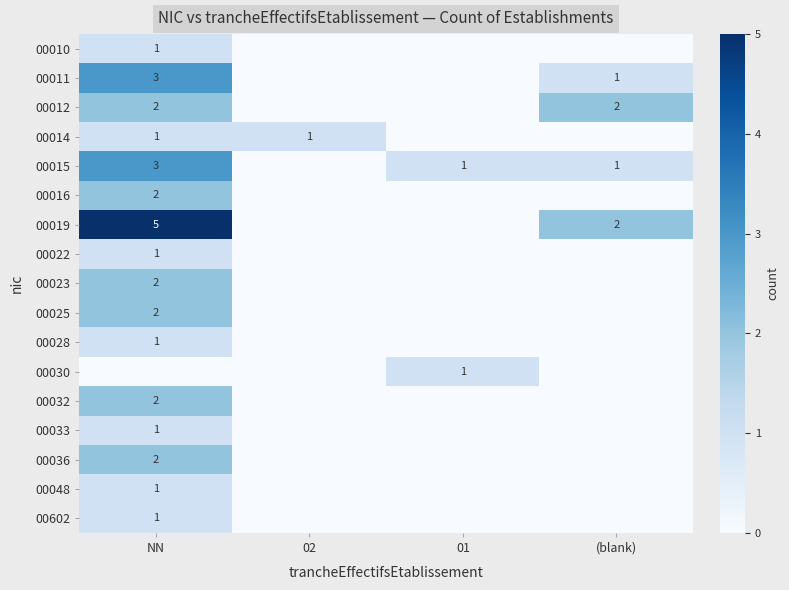

Is it true that 00015 equals 1 at (blank)?

True